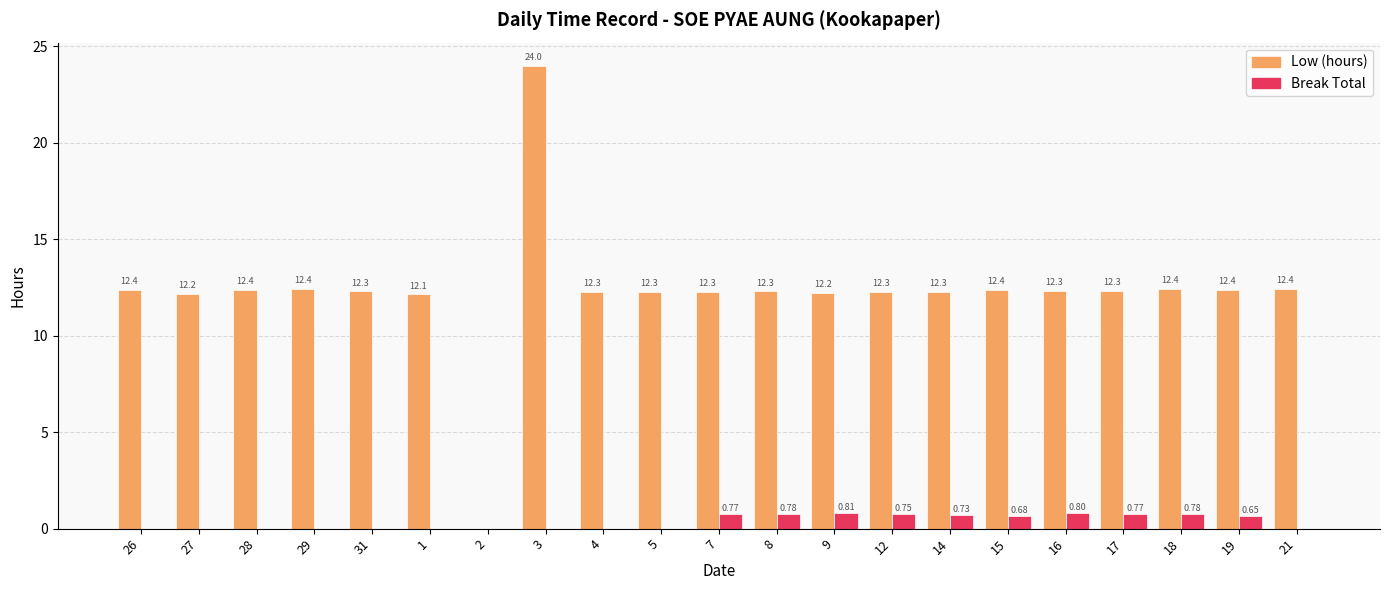

How many groups of bars are there?

21